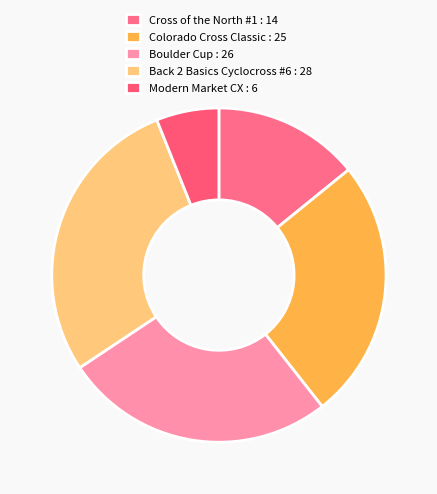

To the nearest percent, what is the difference between the largest and smallest slice percentages?

22%